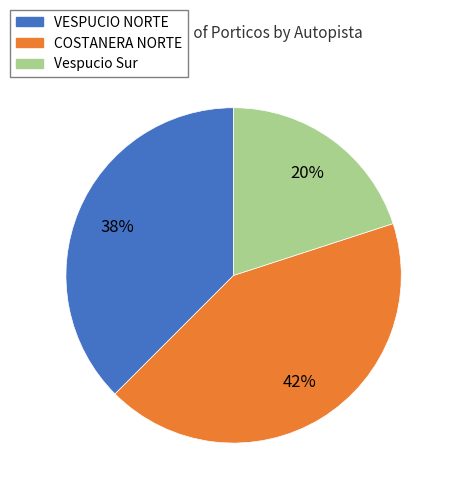

True or false: Vespucio Sur accounts for 27% of the total.

False